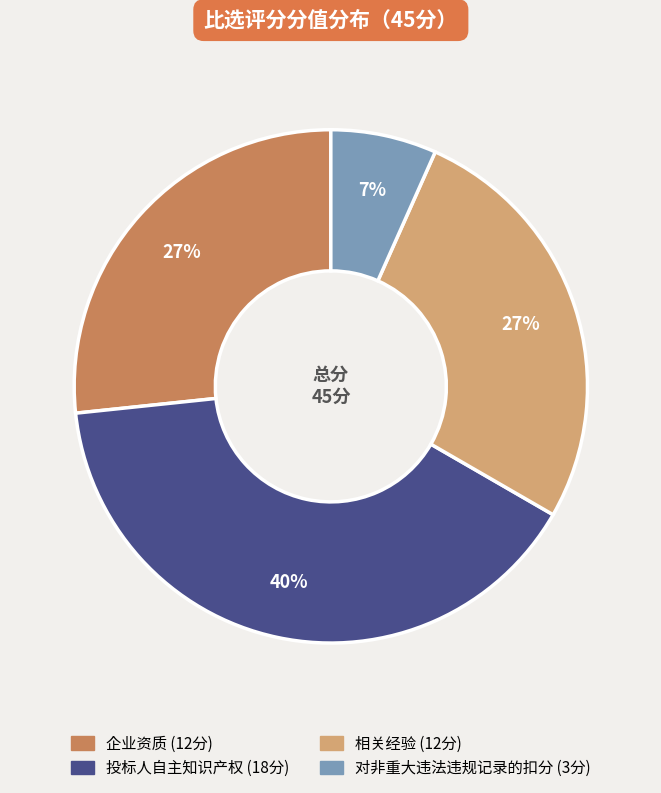

To the nearest percent, what is the combined percentage of 相关经验 and 企业资质?

53%